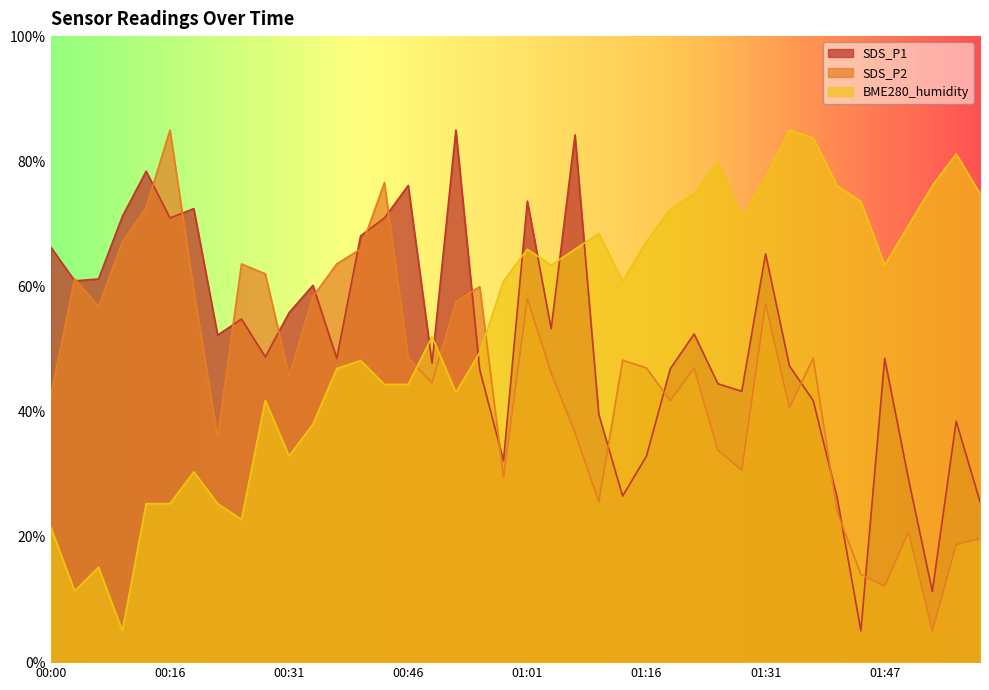

Where does the BME280_humidity series first go above 60?

00:58